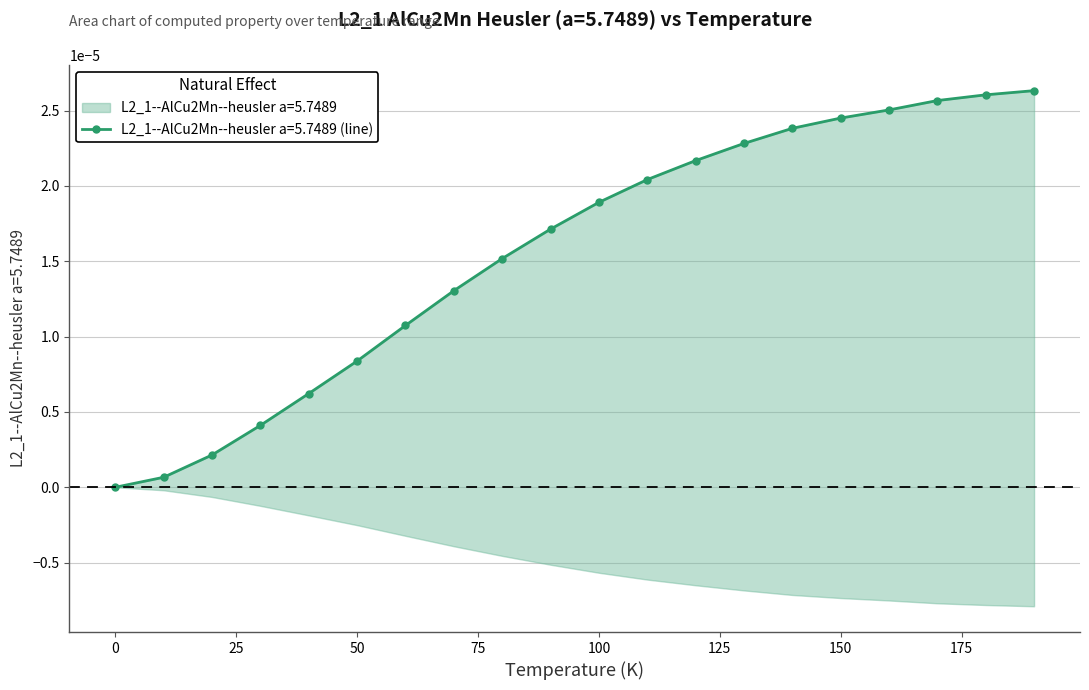

Reading right to left, transcribe all the data shown in this chart.

190.0=0.0	180.0=0.0	170.0=0.0	160.0=0.0	150.0=0.0	140.0=0.0	130.0=0.0	120.0=0.0	110.0=0.0	100.0=0.0	90.0=0.0	80.0=0.0	70.0=0.0	60.0=0.0	50.0=0.0	40.0=0.0	30.0=0.0	20.0=0.0	10.0=0.0	0.0=0.0